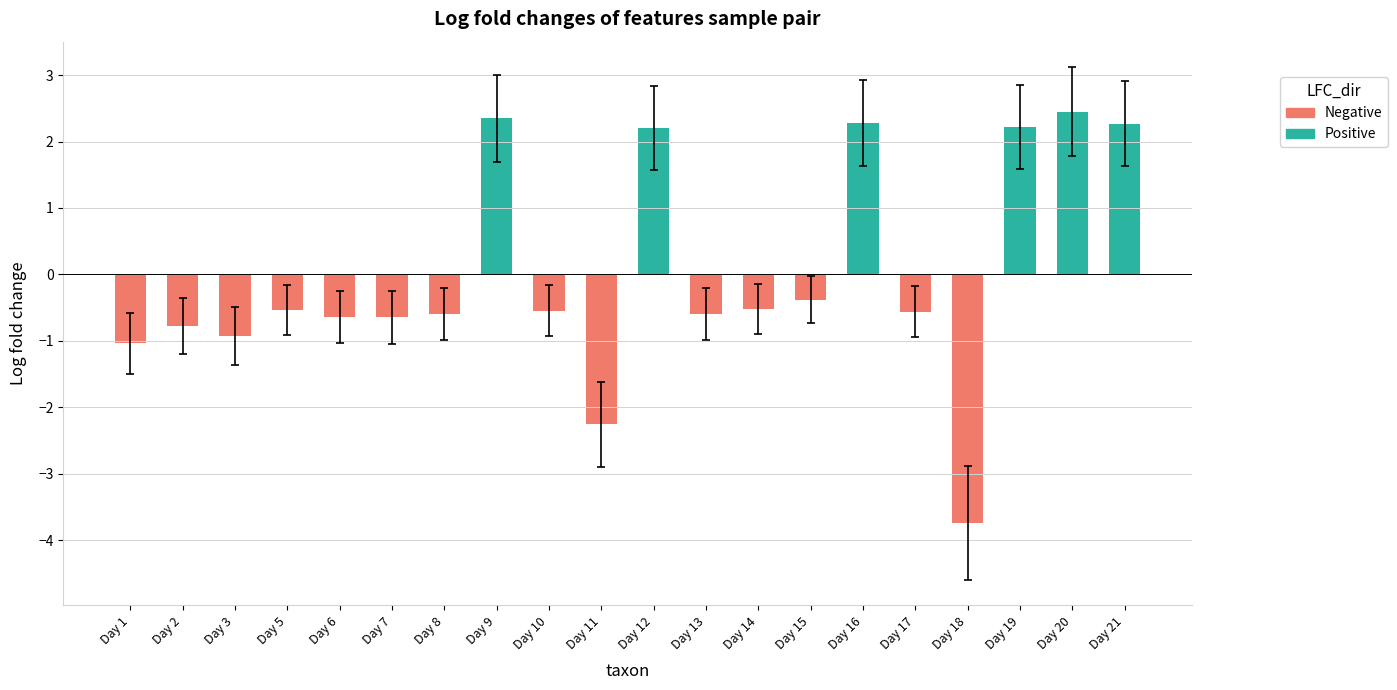

How many series are shown in this chart?

1